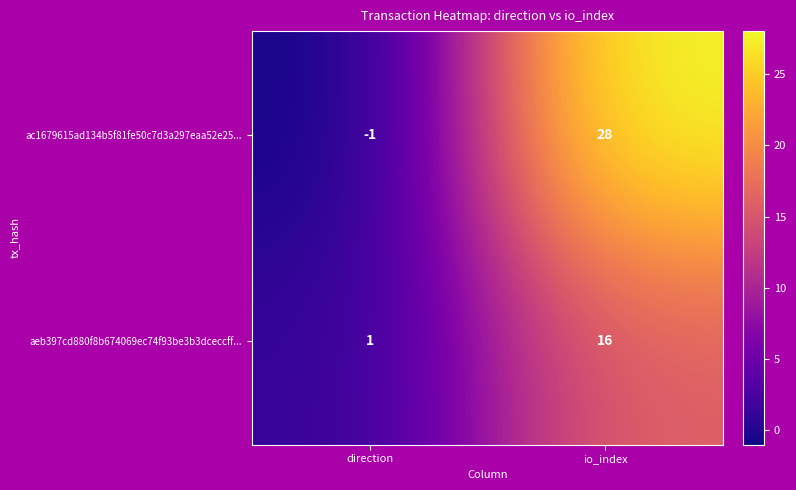

How many distinct data groups are displayed?

2